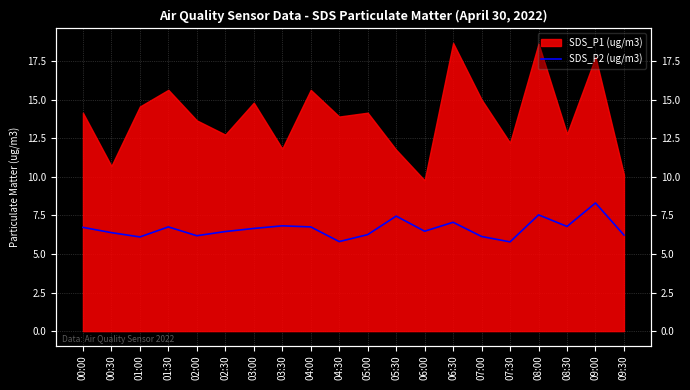

Does the chart have visible grid lines?

Yes